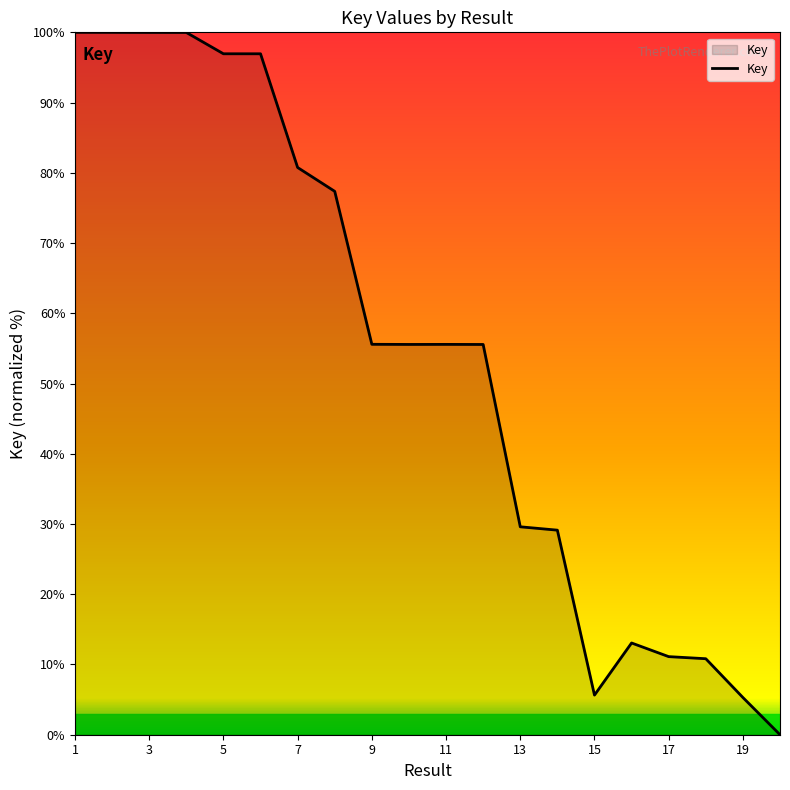

What is the difference between the maximum and minimum values?

100.0